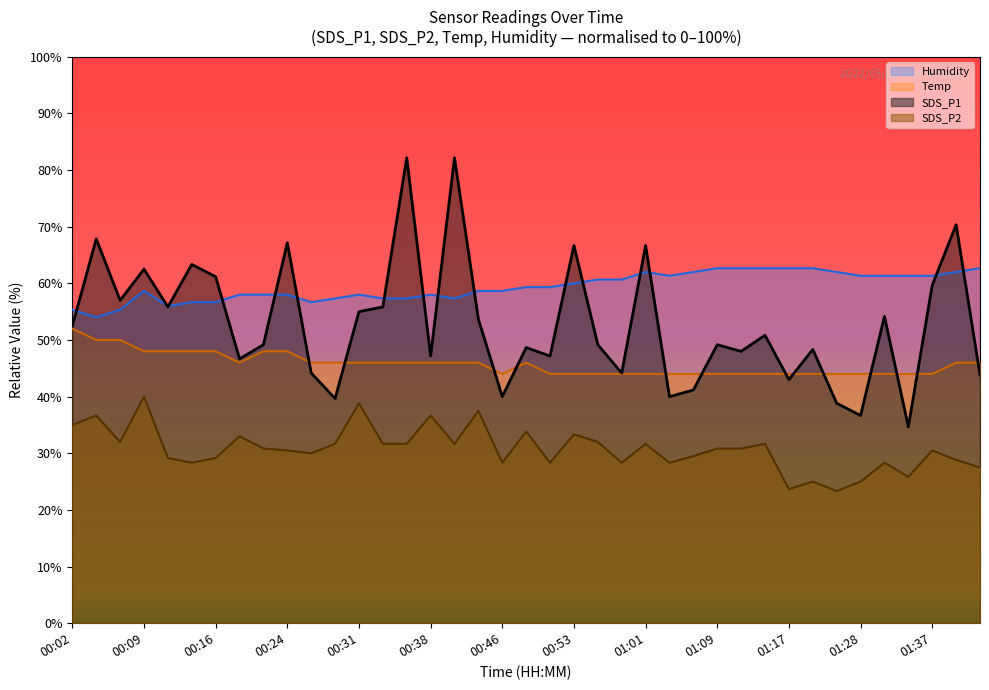

True or false: Humidity has a value of 29.6 at 01:42.

False